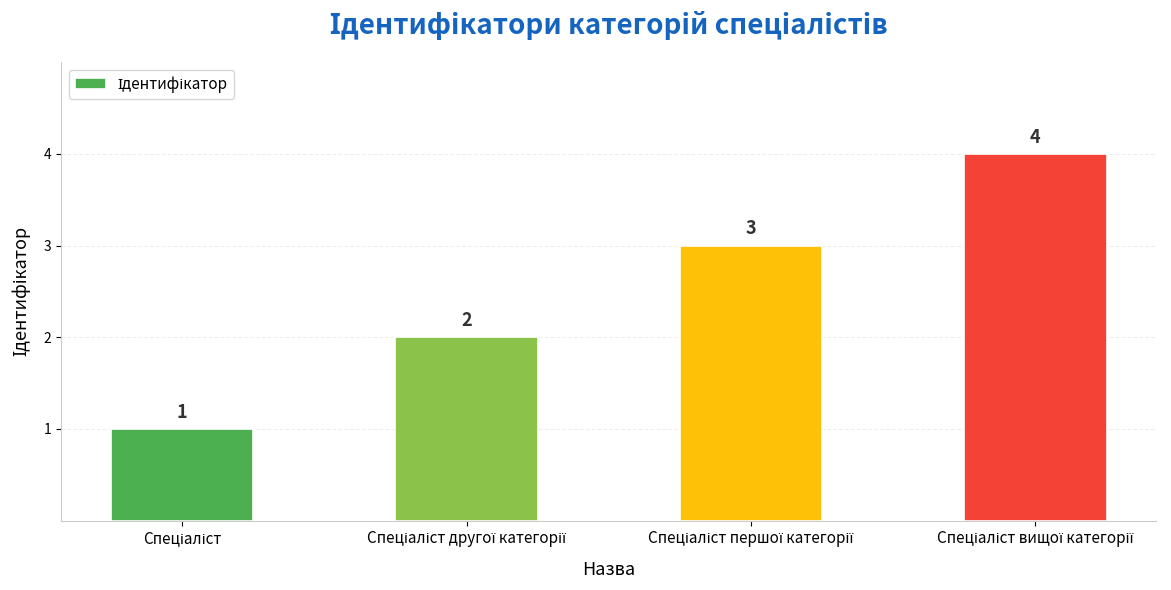

How many bars are there in total?

4